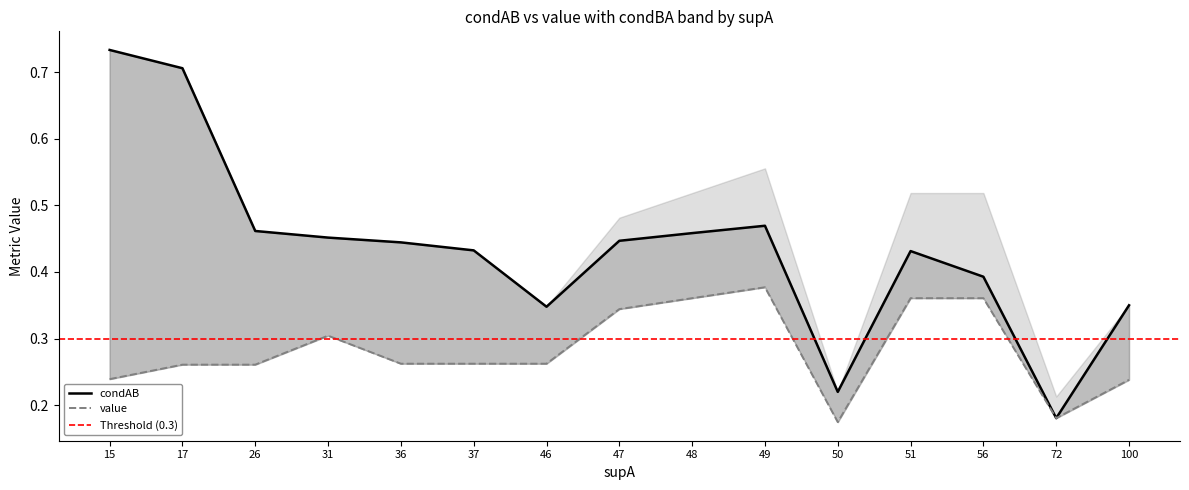

What is the total value across all series at 37?

0.7